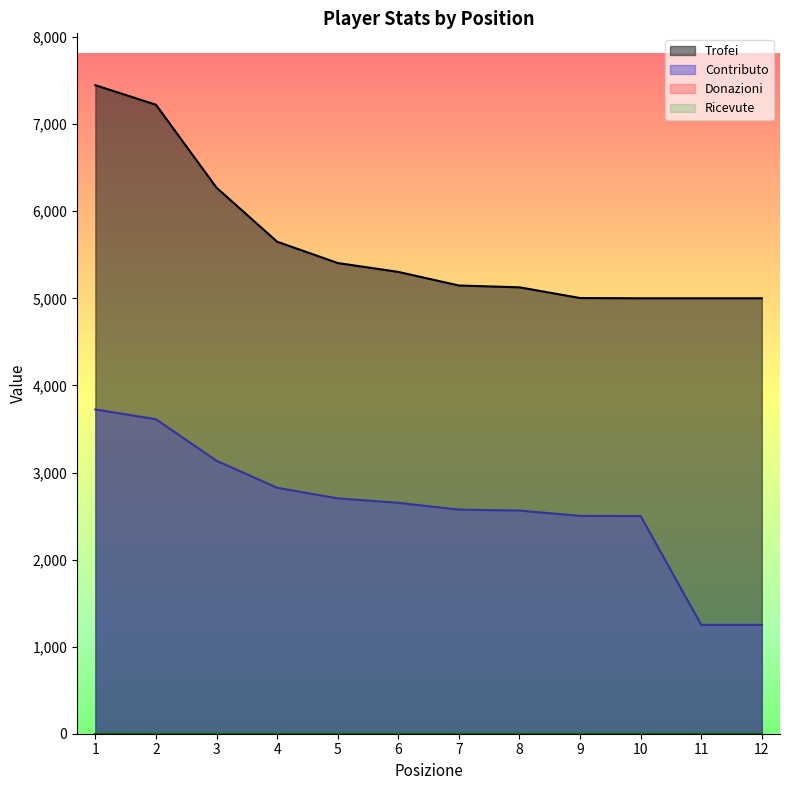

Which category has the highest value in the Contributo series?

1